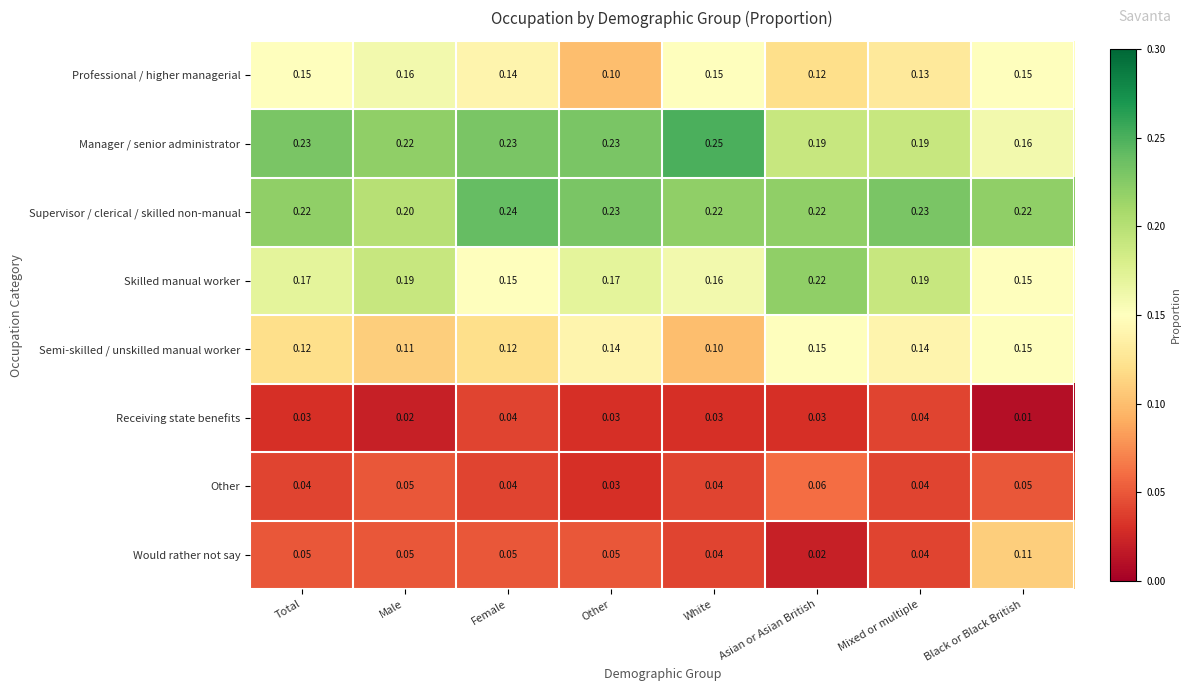

Which category has the highest value across all series?

White